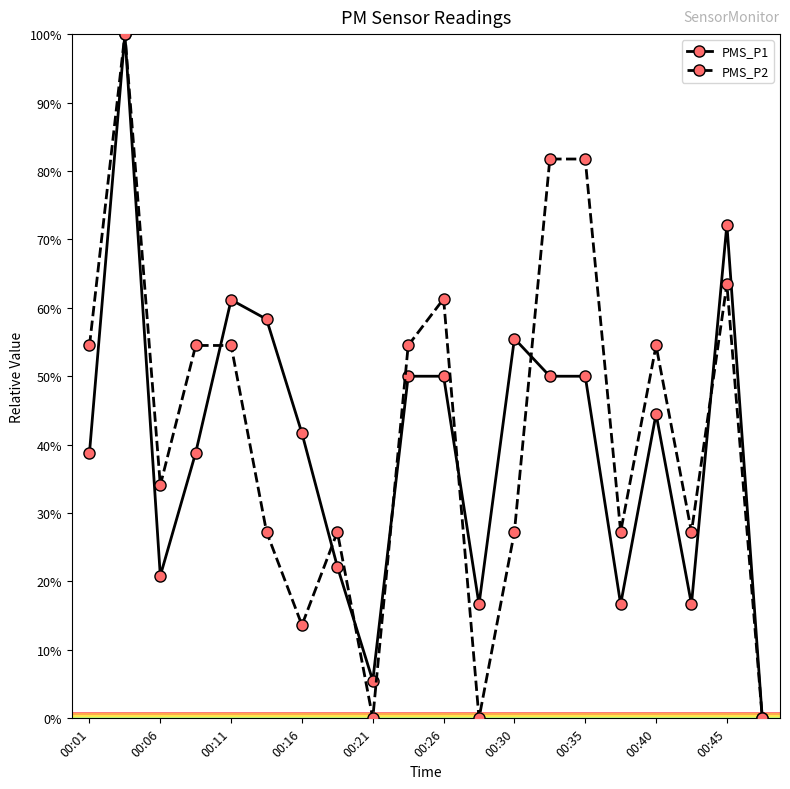

True or false: PMS_P2 has more than 1 points higher than both neighbors.

True